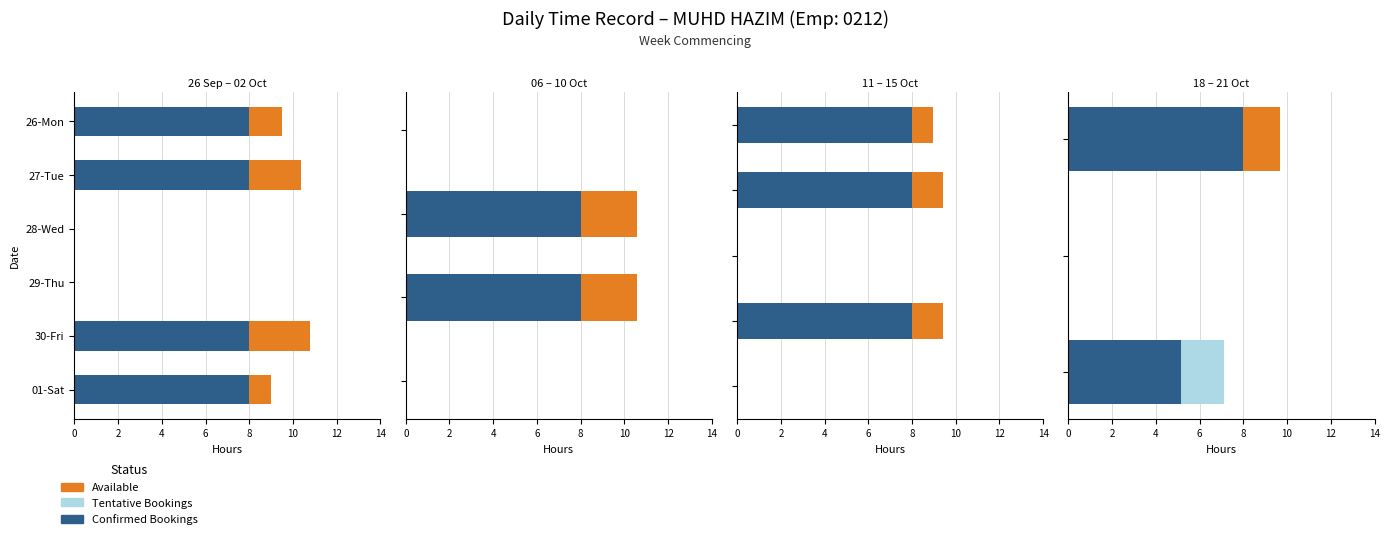

Does the chart contain stacked bars?

No